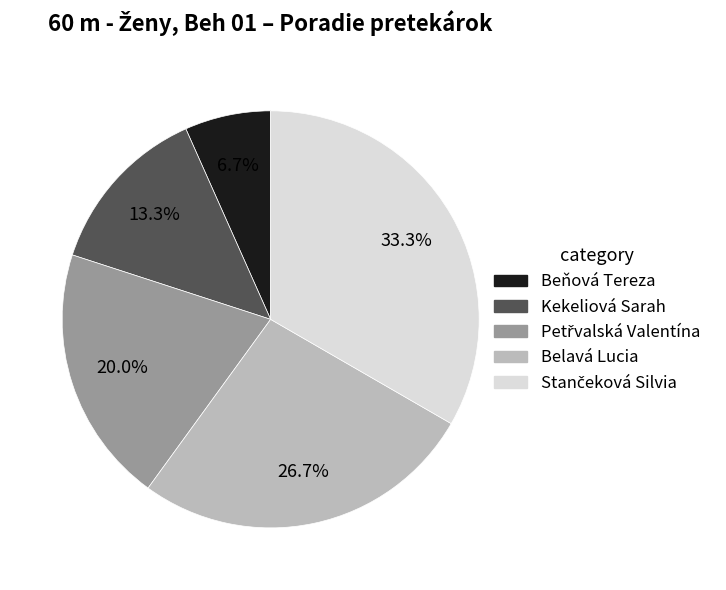

Do Beňová Tereza and Kekeliová Sarah together represent more than half of the pie?

No